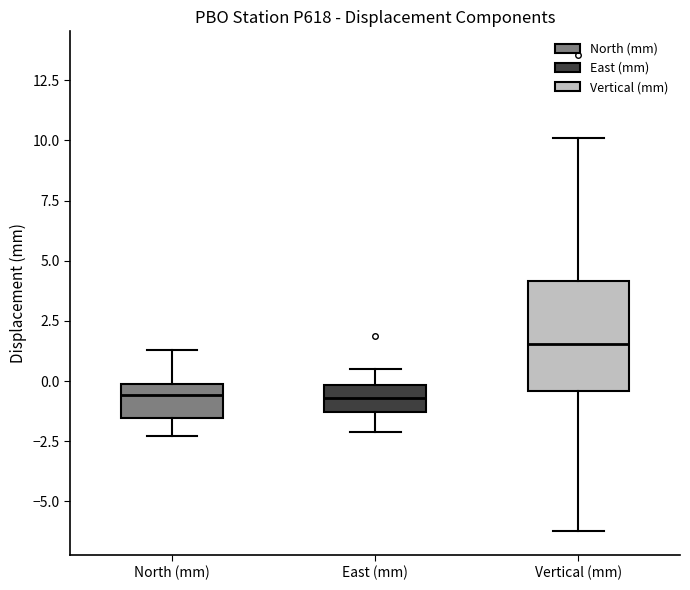

Where does the median line of the box for North (mm) sit on the y-axis? The values are not printed on the chart, so give them approximately, as read against the axis.

-0.5